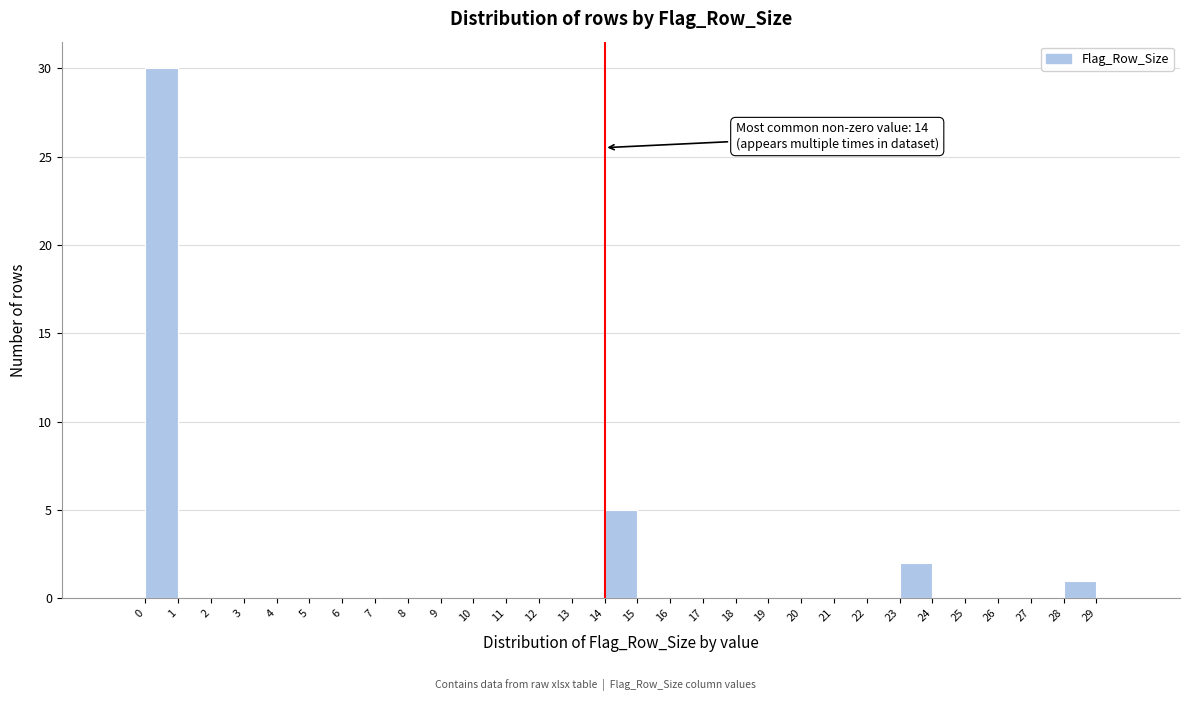

Which range on the x-axis has the tallest bar?

0 to 1